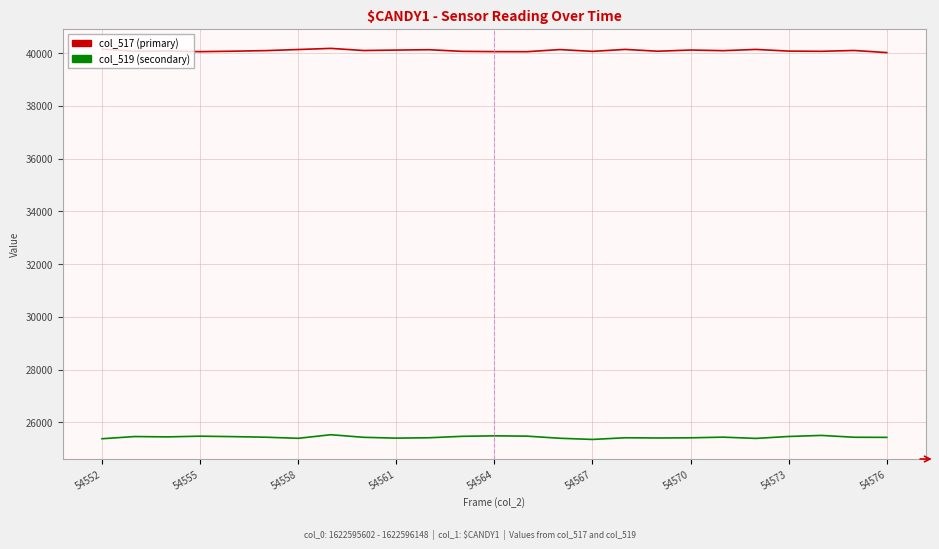

What is the maximum value for col_519 (secondary)?

25529